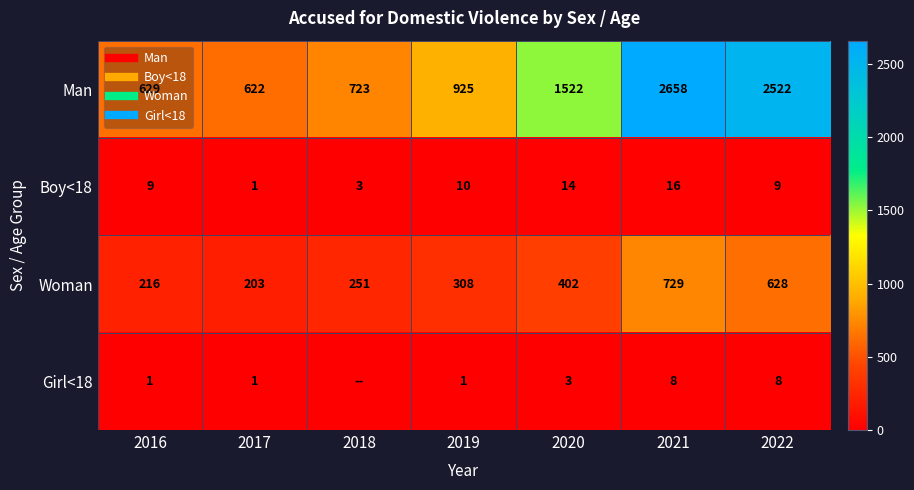

What is the average value of the Girl<18 series?

3